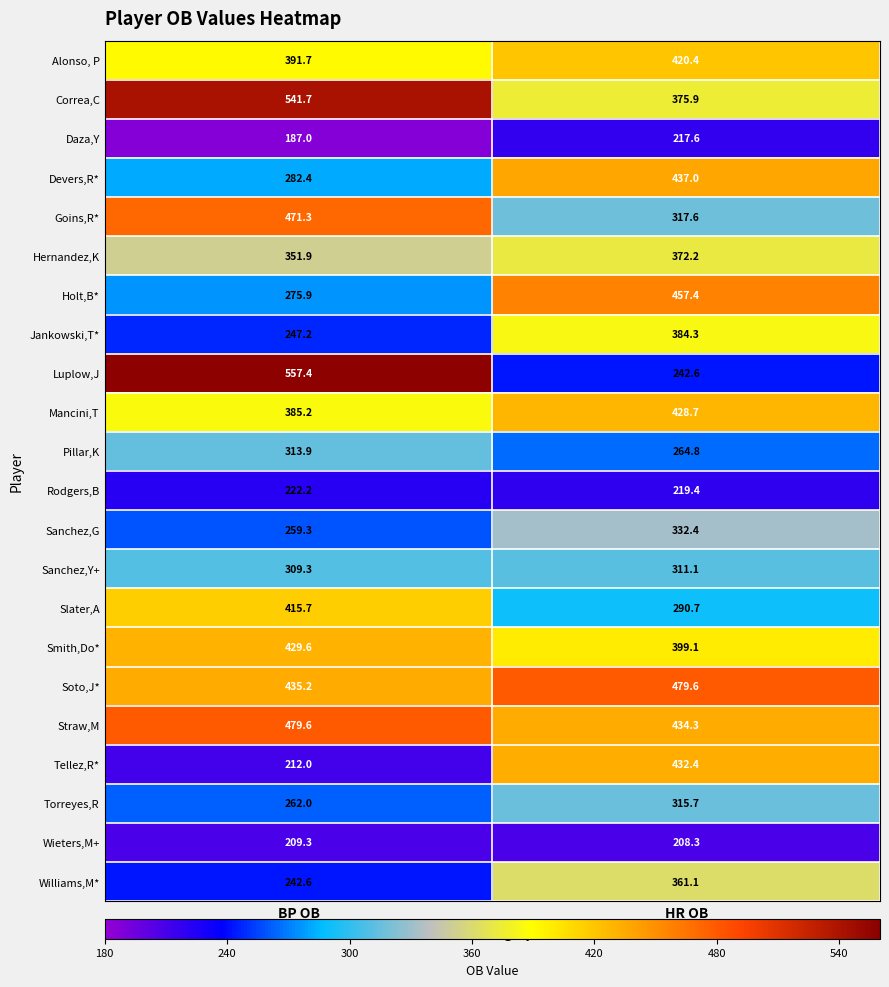

At HR OB, list the series in order from smallest to largest.

Wieters,M+, Daza,Y, Rodgers,B, Luplow,J, Pillar,K, Slater,A, Sanchez,Y+, Torreyes,R, Goins,R*, Sanchez,G, Williams,M*, Hernandez,K, Correa,C, Jankowski,T*, Smith,Do*, Alonso, P, Mancini,T, Tellez,R*, Straw,M, Devers,R*, Holt,B*, Soto,J*